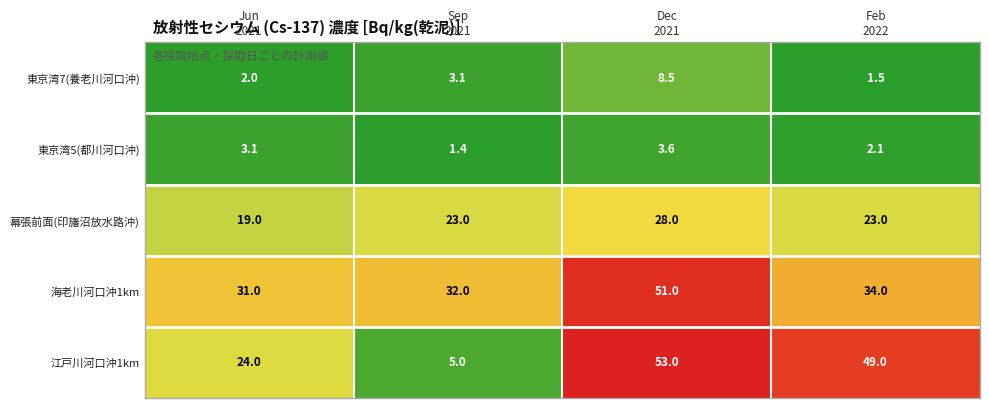

What is the spread (max minus min) of values at Sep
2021?

30.6